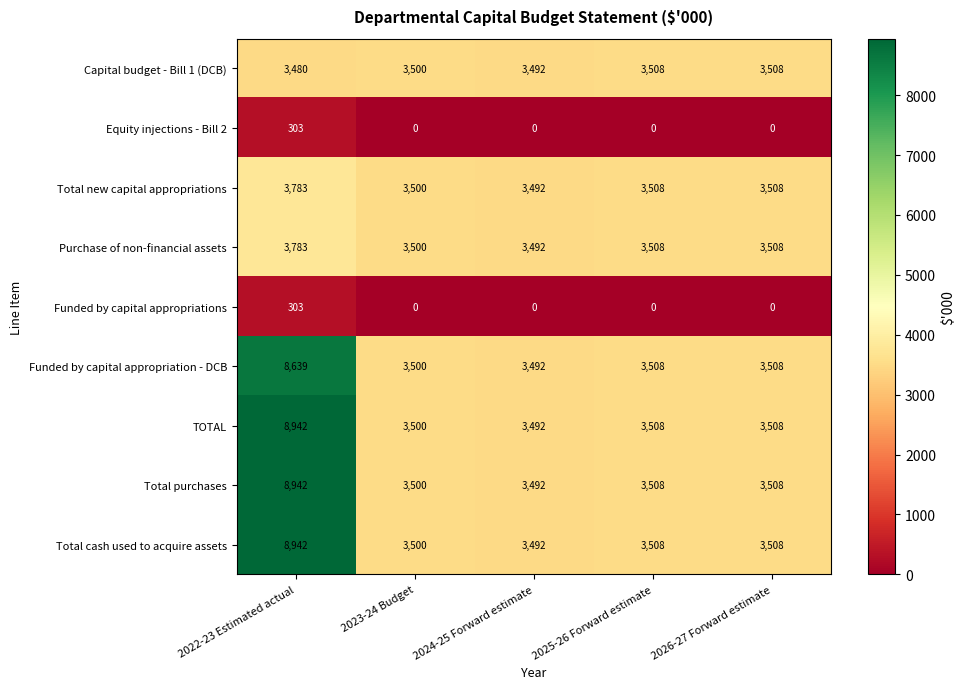

Count the Capital budget - Bill 1 (DCB) values in the range 3492 to 3508.

4